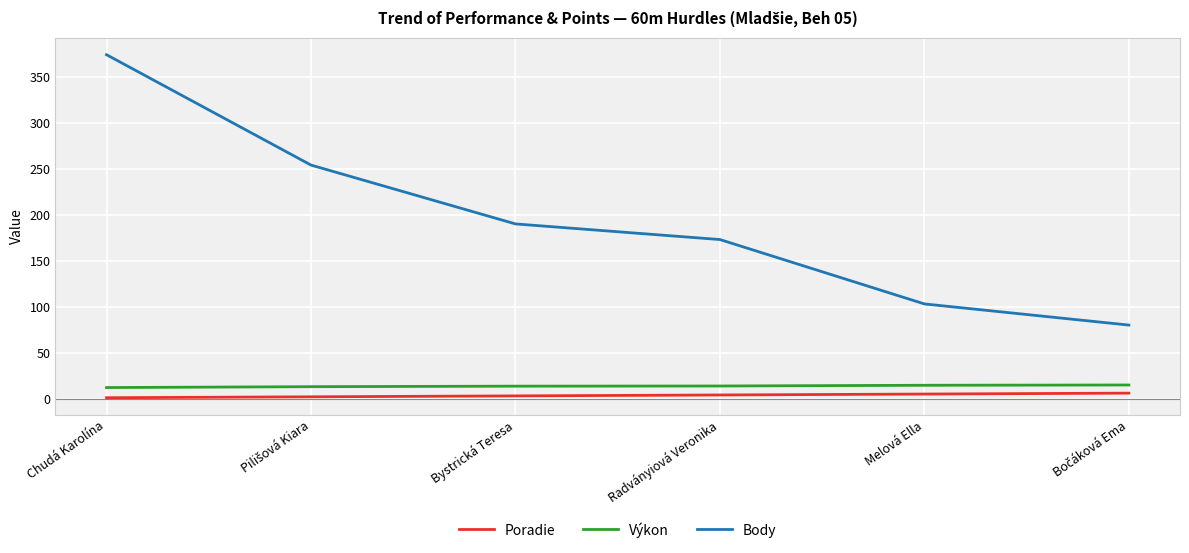

True or false: Body and Poradie intersect in this chart.

False